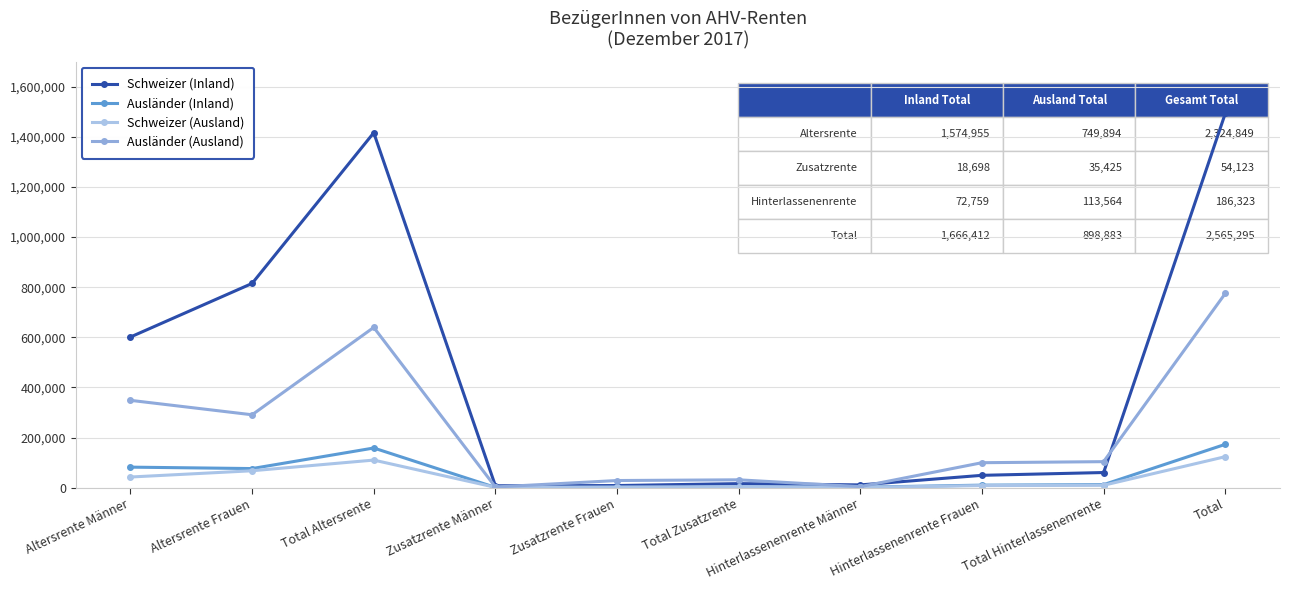

List the series in order of their peak value, lowest first.

Schweizer (Ausland), Ausländer (Inland), Ausländer (Ausland), Schweizer (Inland)